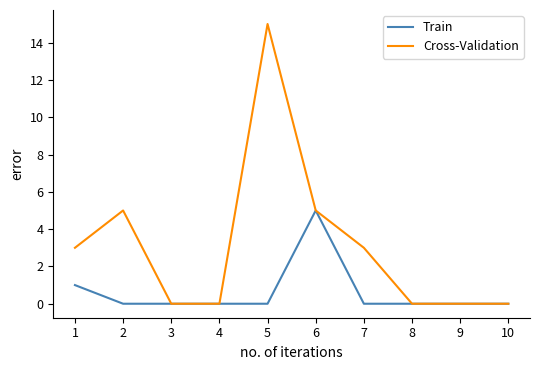

Rank the series by their average value, from highest to lowest.

Cross-Validation, Train